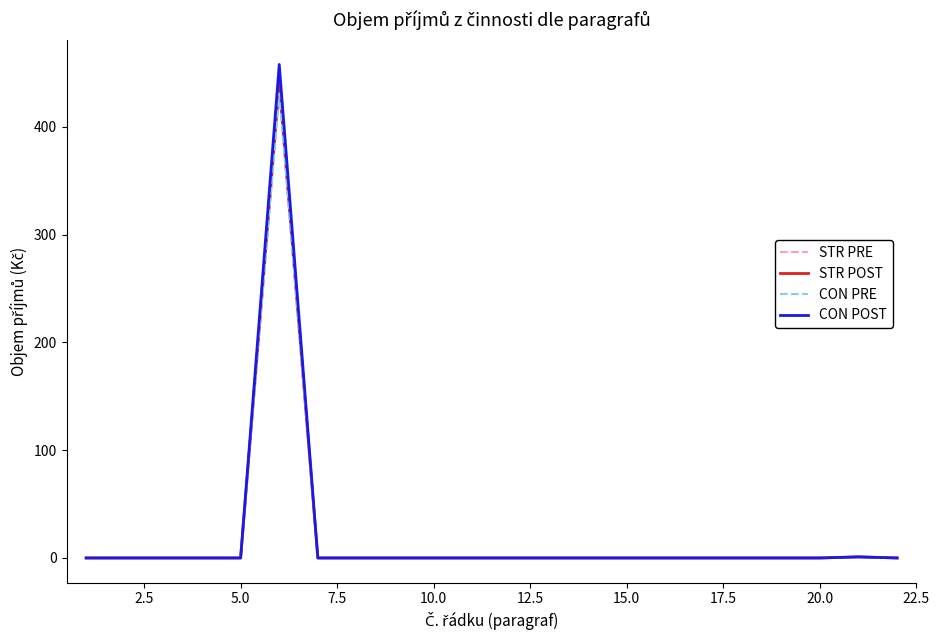

What is the highest value of the STR PRE series?

449.0